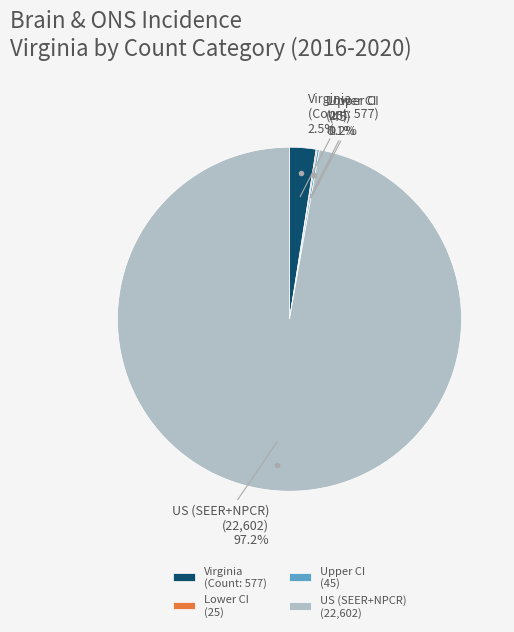

How much of the chart is everything except Virginia (Count: 577)?

97.5%